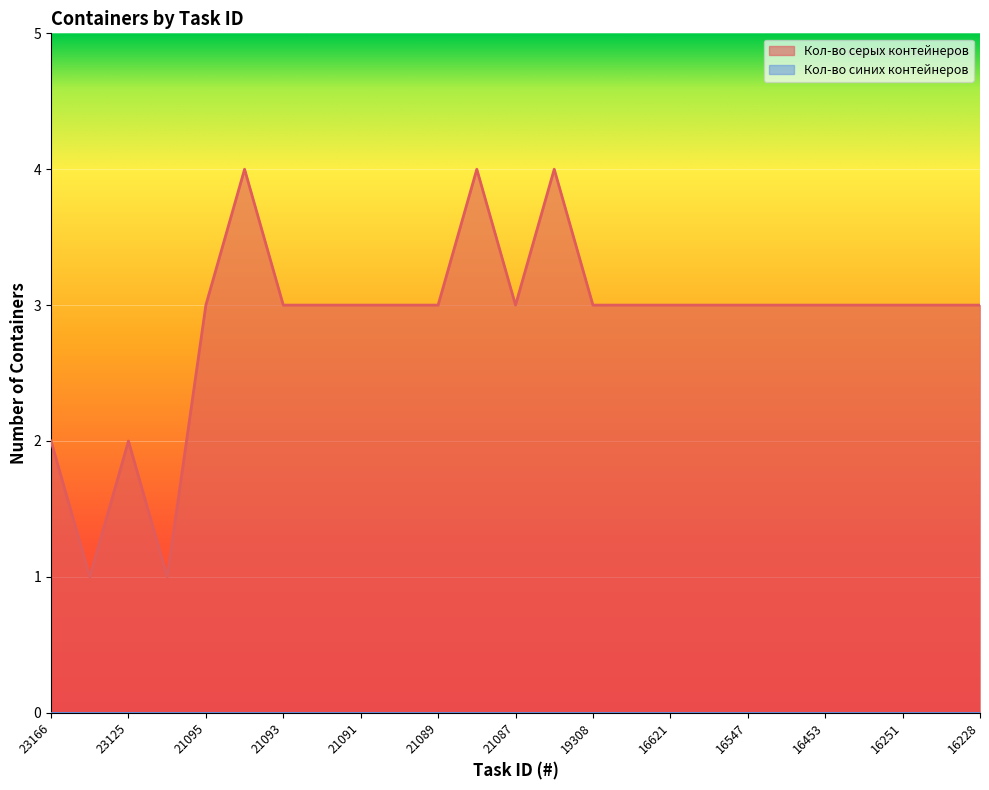

Rank the categories by value from lowest to highest.

23138, 23078, 23166, 23125, 21095, 21093, 21092, 21091, 21090, 21089, 21087, 19308, 19279, 16621, 16563, 16547, 16481, 16453, 16262, 16251, 16247, 16228, 21094, 21088, 19349